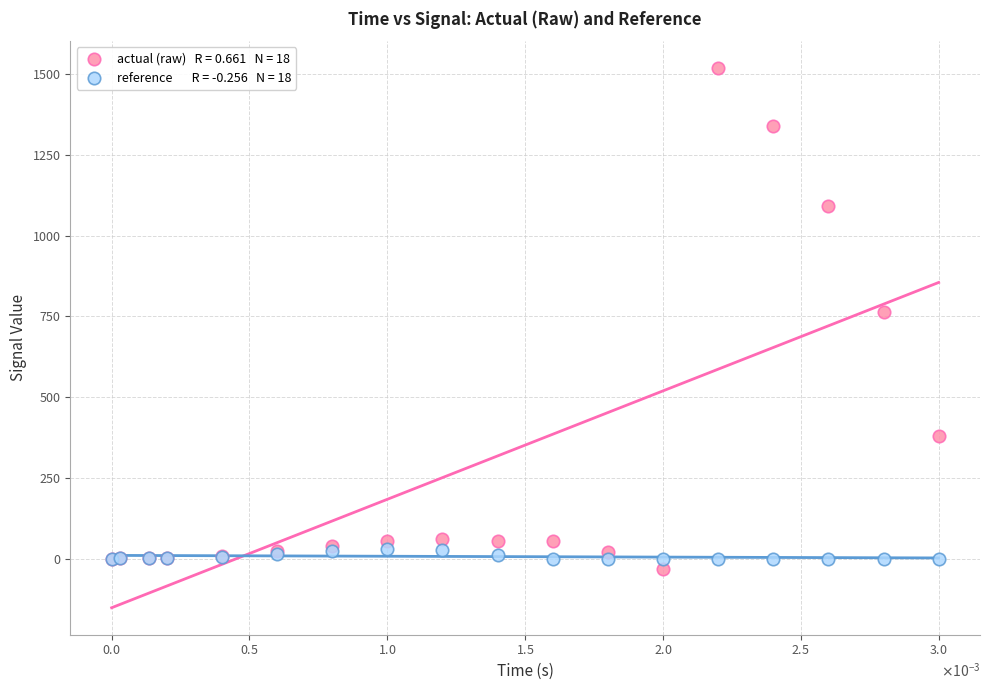

Across all series, what Y value is closest to 742?

763.9